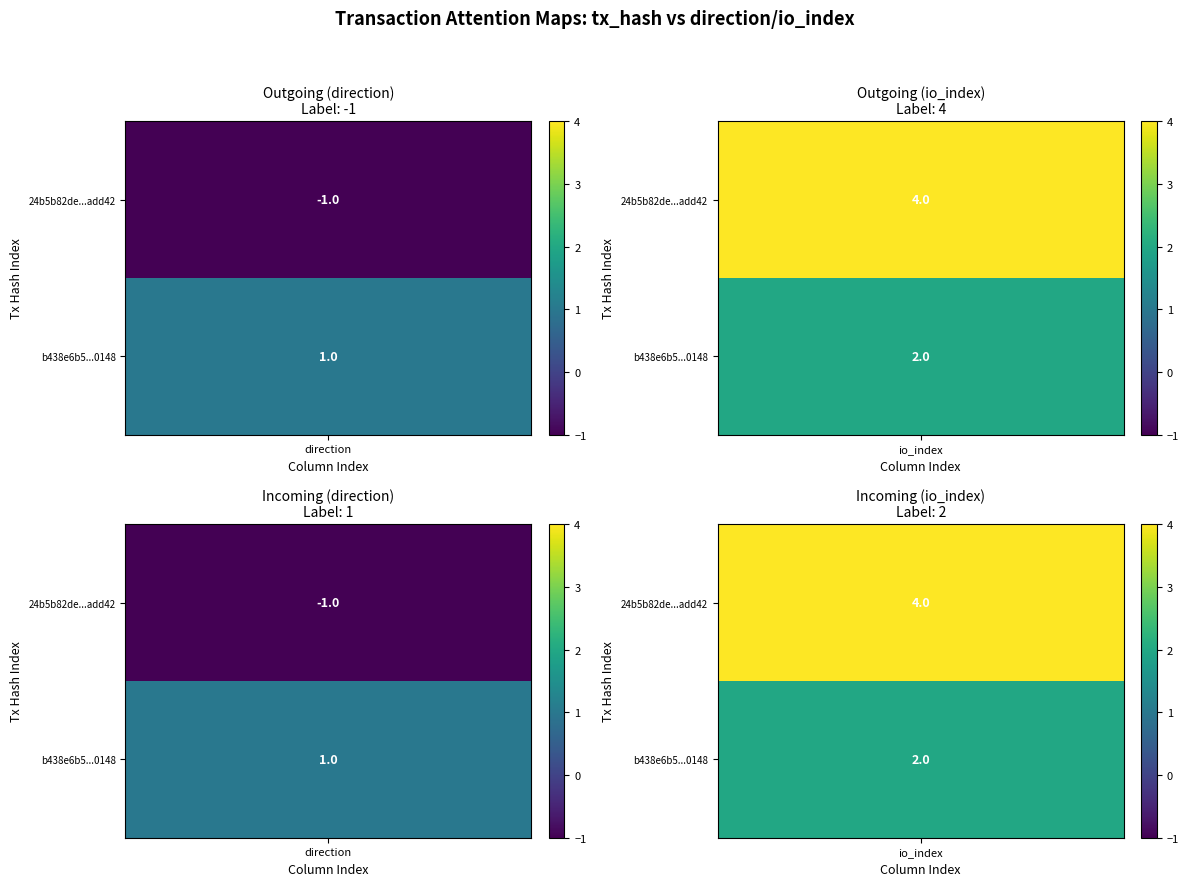

What is the difference between the maximum and minimum values in the 24b5b82de001f69f12d6d9a69b0ce68090add42 series?

5